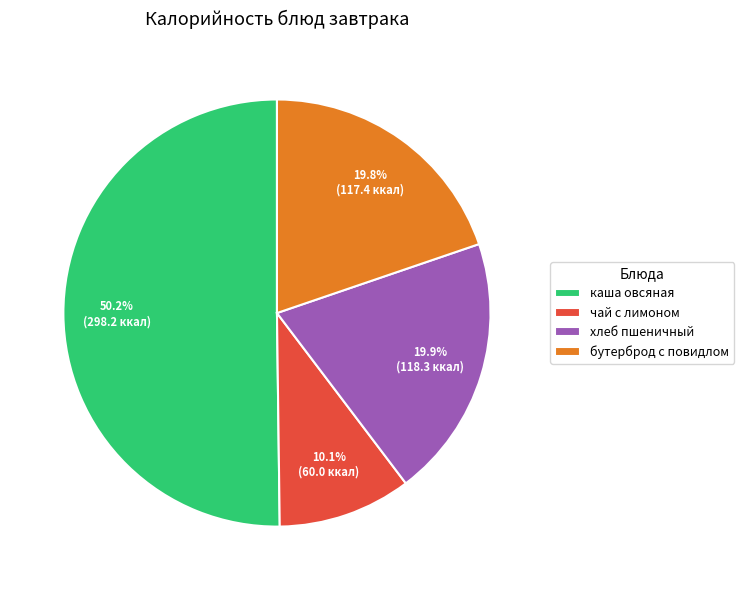

What is the largest slice in the pie chart?

каша овсяная